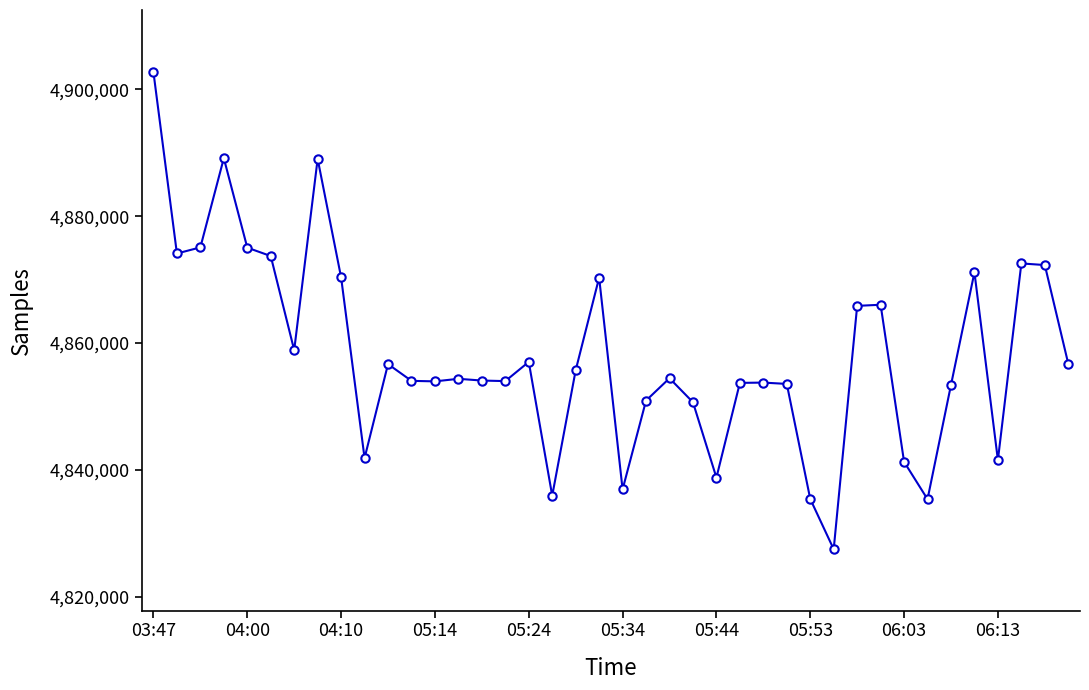

What is the difference between the second highest and minimum values?

61640